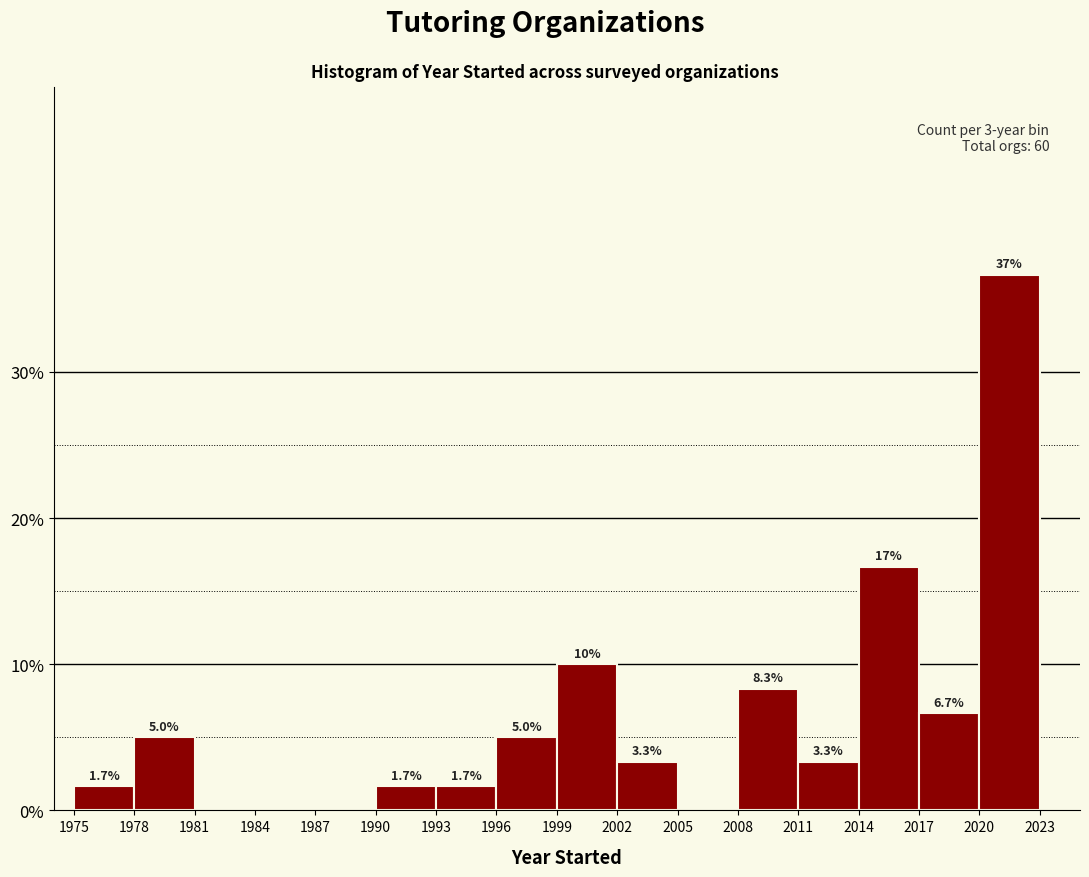

Over which range of the x-axis is the bar tallest?

2020 to 2023